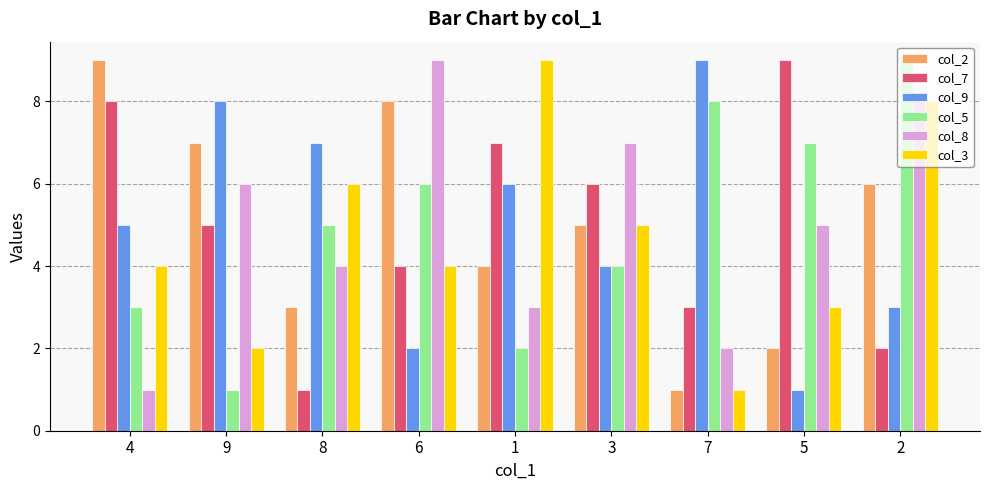

What is the label of the 1st bar from the left?

4